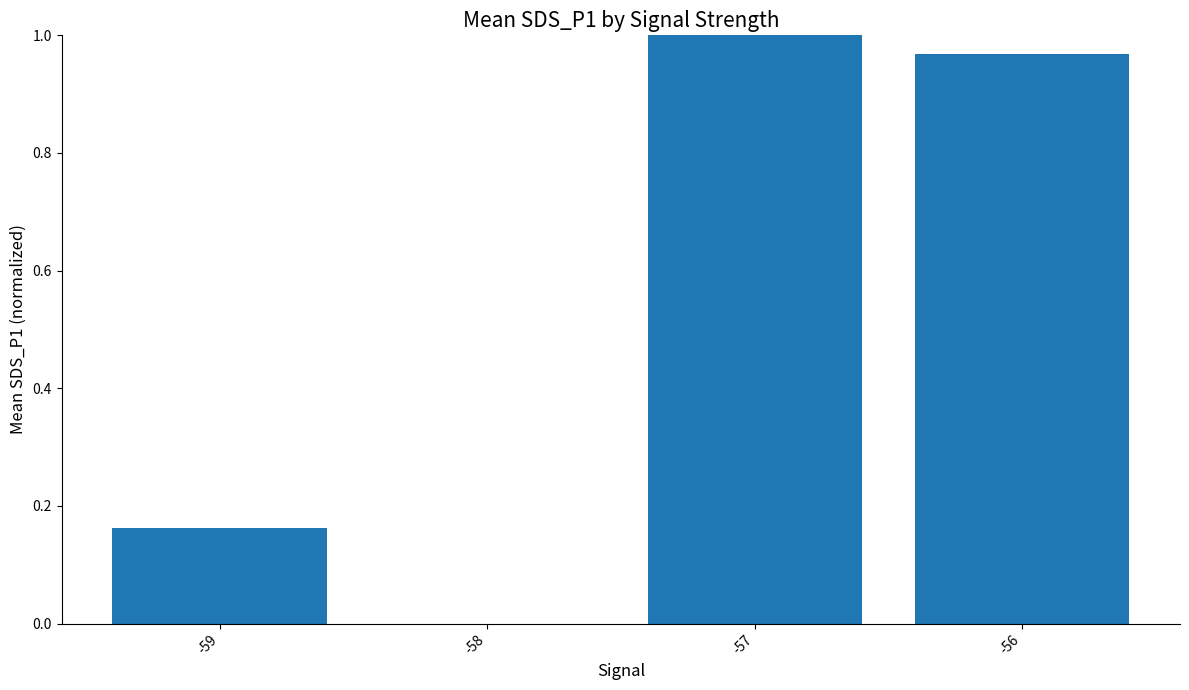

Which has a higher value, -56 or -59?

-56